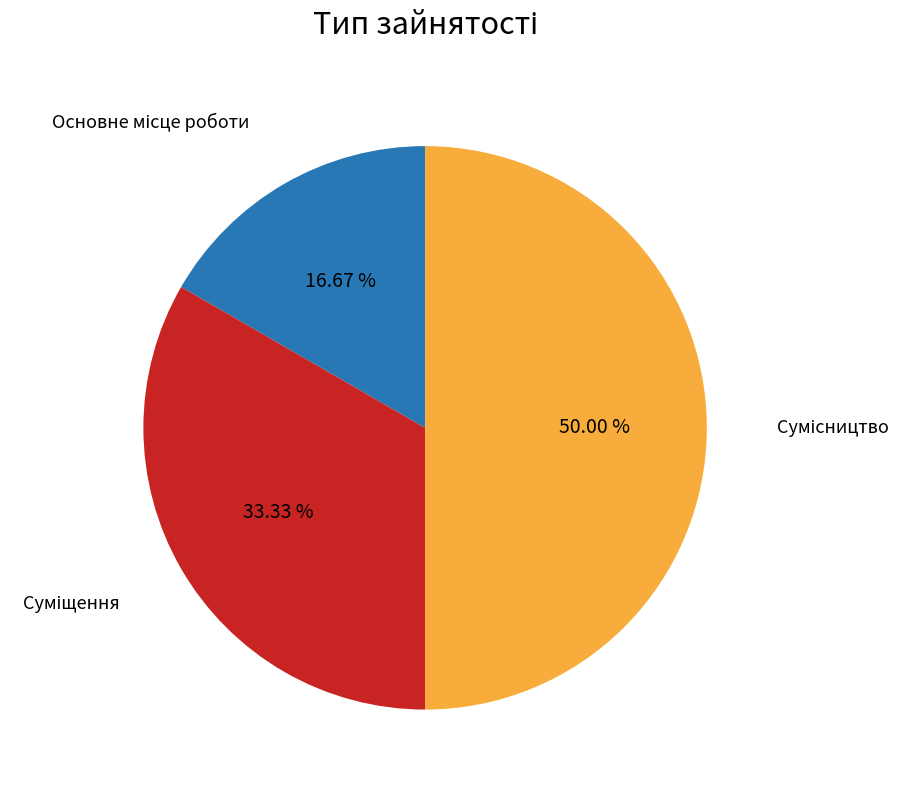

How many slices are in this pie chart?

3